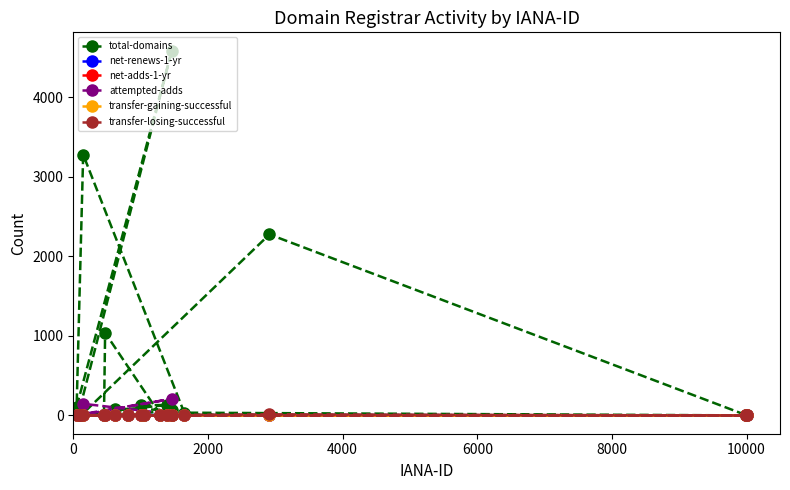

What is the difference between the maximum and second lowest values in the total-domains series?

4584